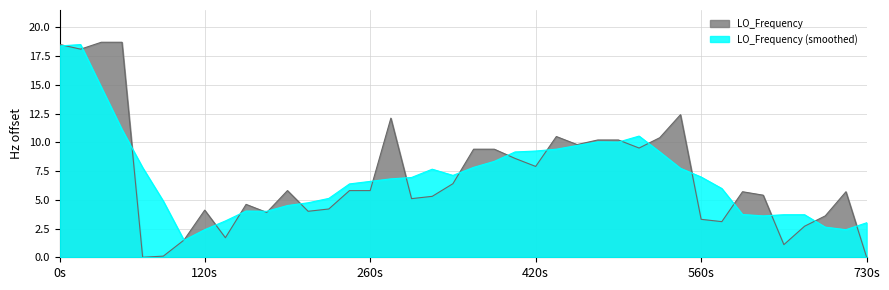

What is the spread (max minus min) of values at 120s?

1.7